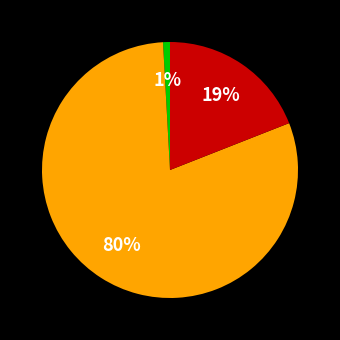

Does any single category account for the majority?

Yes